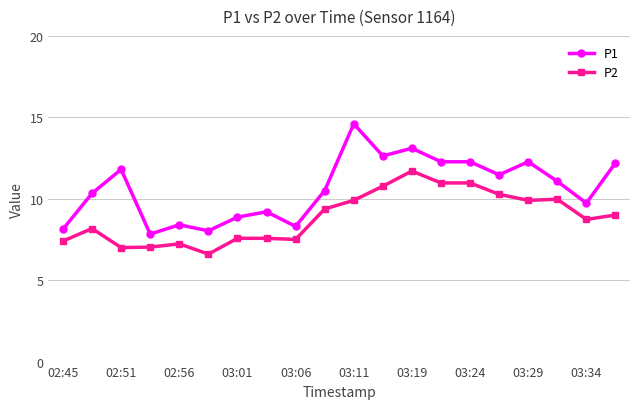

What is the value of the P2 point at the 1st from the left?

7.4